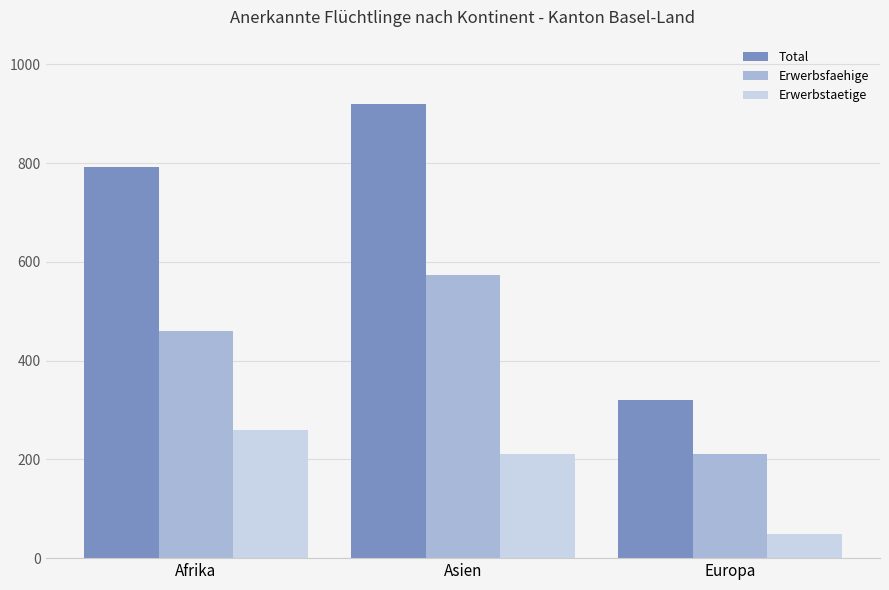

What is the lowest value of the Erwerbstaetige series?

48